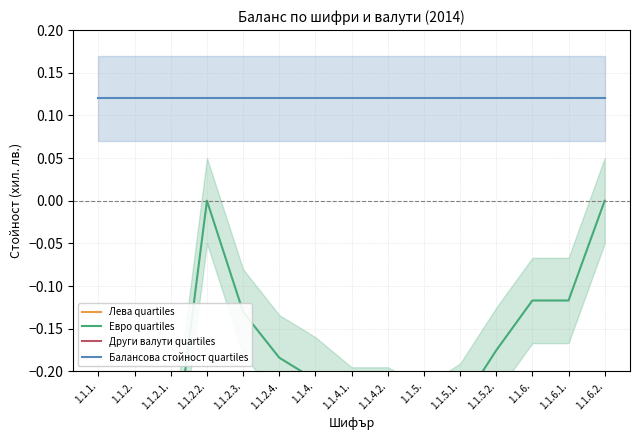

Rank the series at 1.1.4.1. from highest to lowest value.

Балансова стойност quartiles, Евро quartiles, Лева quartiles, Други валути quartiles